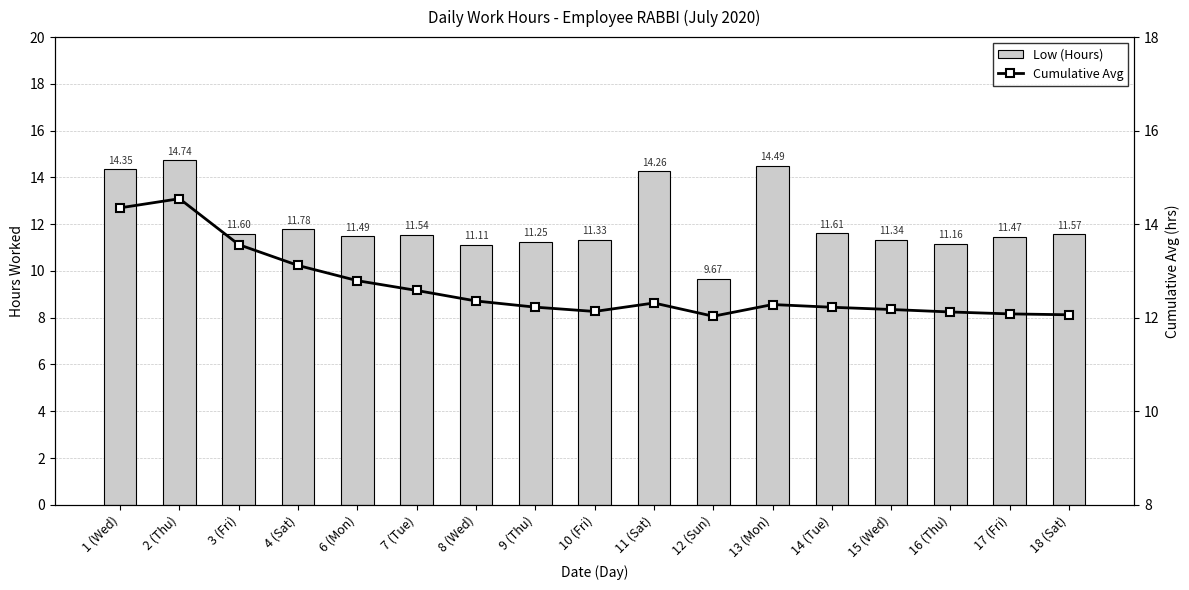

What position from the left is 13 (Mon)?

12